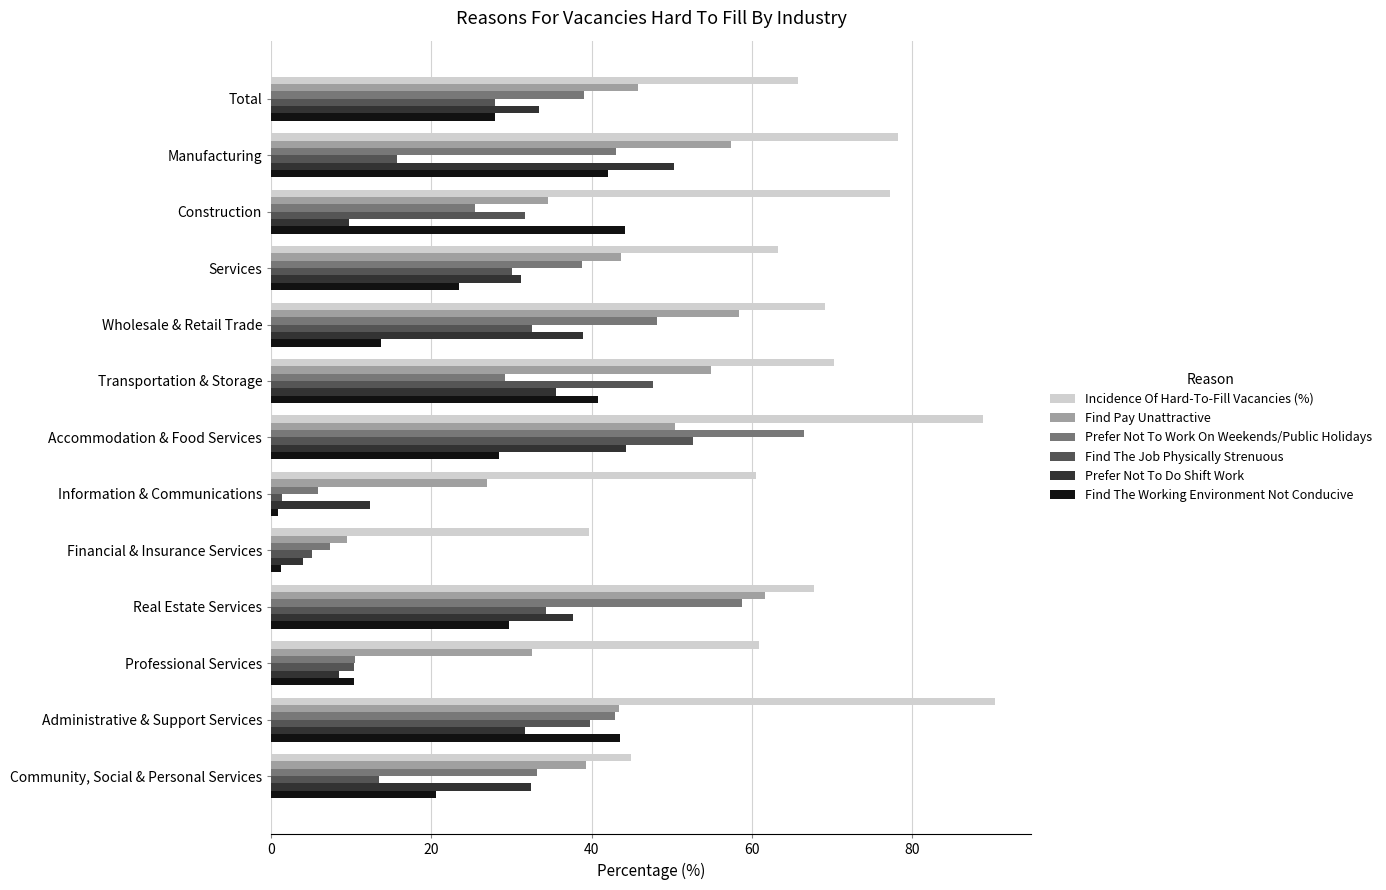

The value of Prefer Not To Do Shift Work at Construction is 9.7. True or false?

True